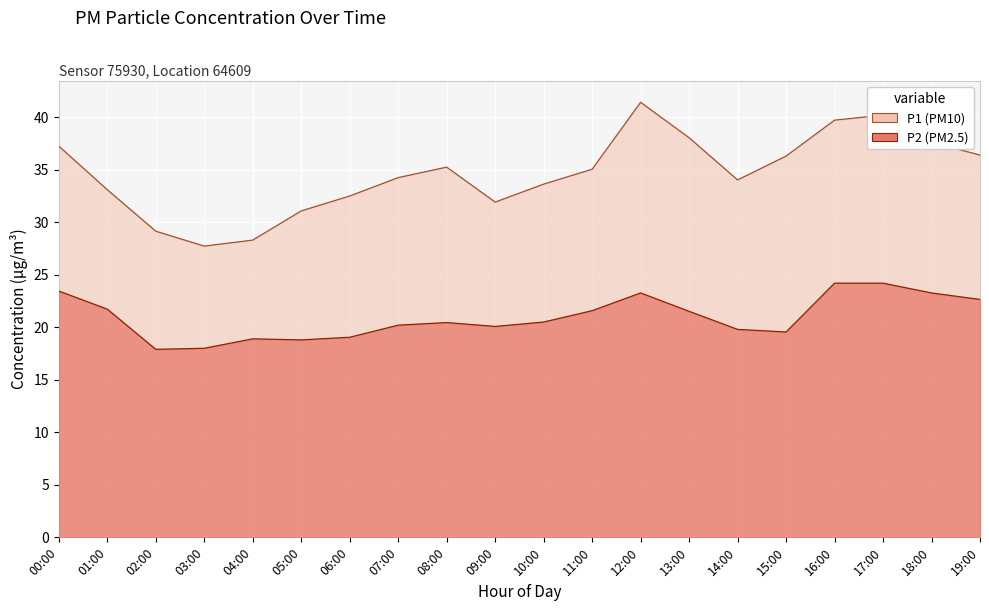

Reading left to right, what are all the values shown in this chart?

P1: 37.2	33.1	29.1	27.7	28.3	31.1	32.5	34.2	35.2	31.9	33.6	35.0	41.4	38.0	34.0	36.3	39.7	40.2	37.6	36.4
P2: 23.4	21.7	17.9	18.0	18.9	18.8	19.1	20.2	20.4	20.1	20.5	21.6	23.3	21.5	19.8	19.6	24.2	24.2	23.3	22.6